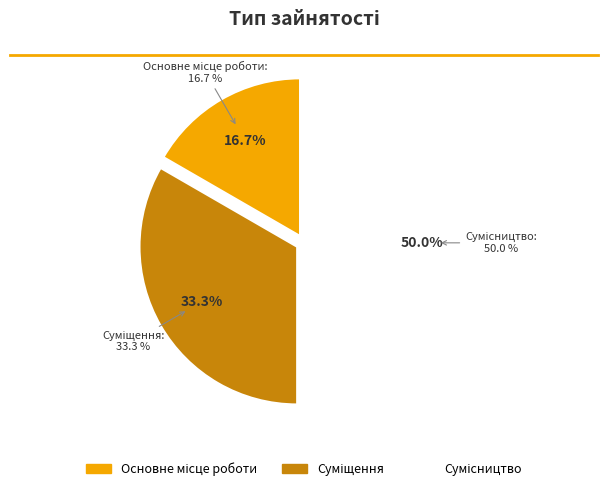

Do Основне місце роботи and Сумісництво together represent more than half of the pie?

Yes